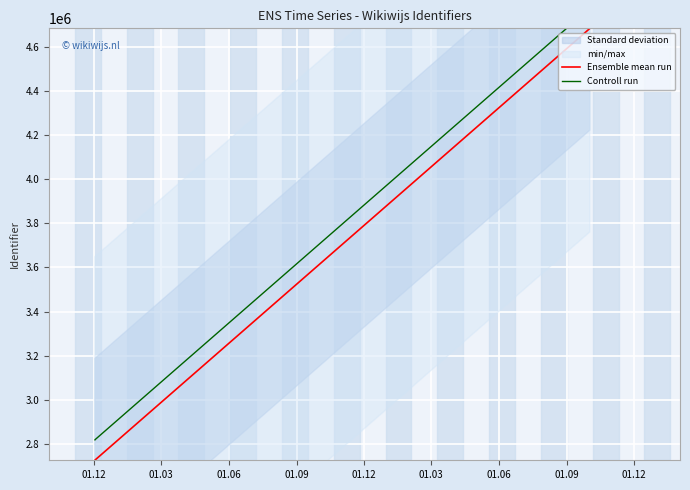

What is the difference between the maximum and second lowest values in the Controll run series?

1956633.0